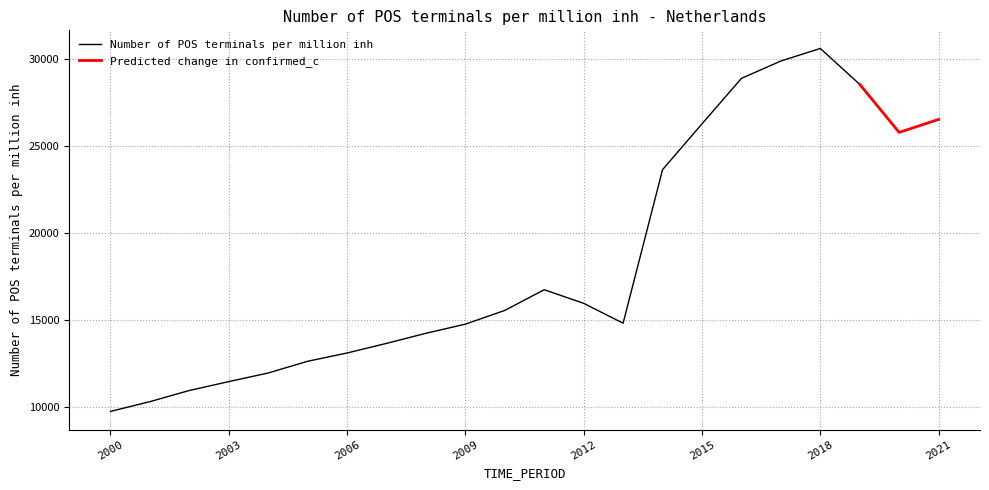

What is the change in value from 2011 to 2018?

+13833.7